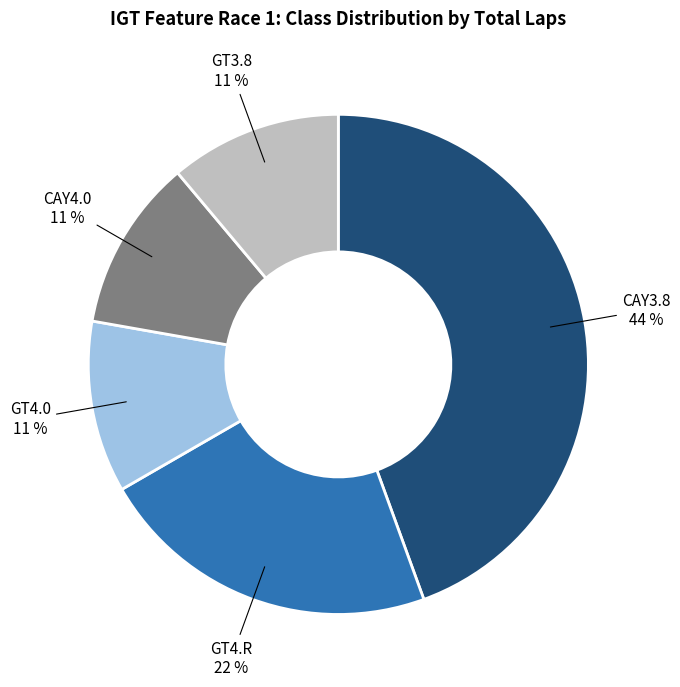

Is the sum of GT4.0 and GT3.8 greater than half?

No